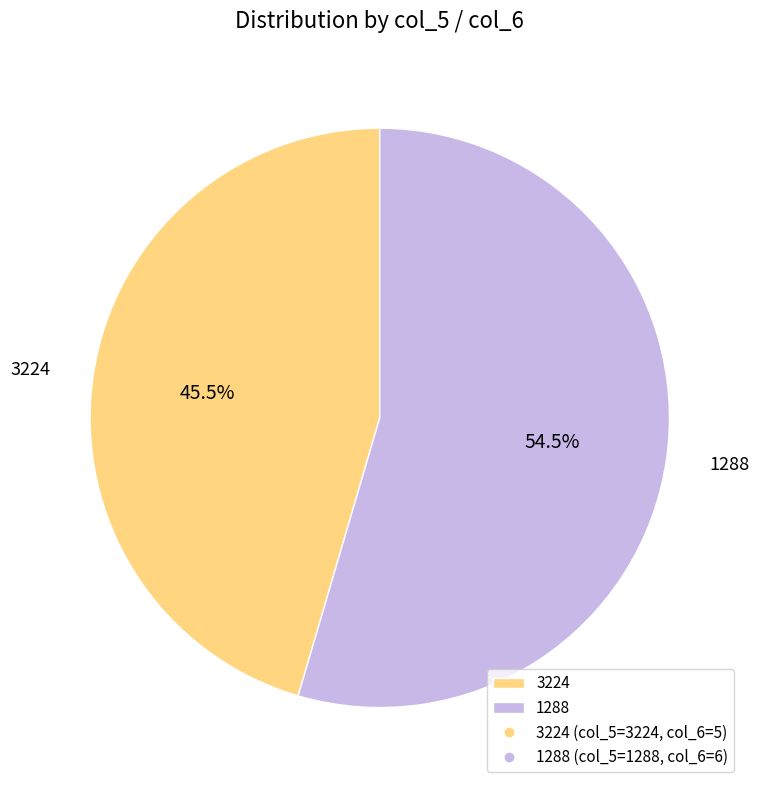

Is there any slice that represents more than half of the pie?

Yes